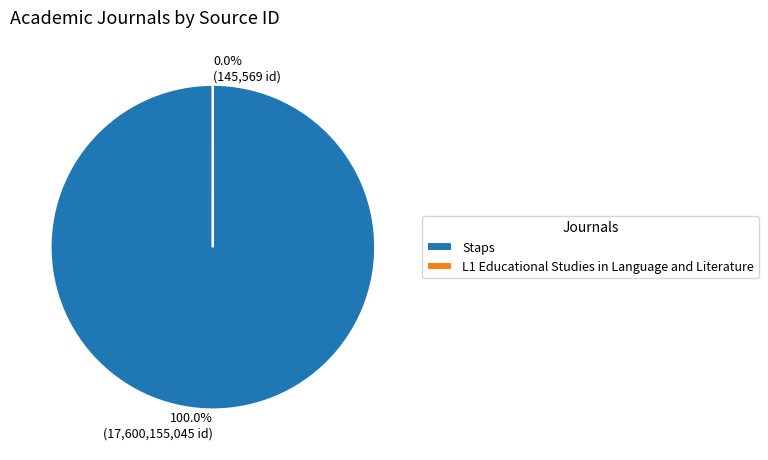

Does any single category account for the majority?

Yes